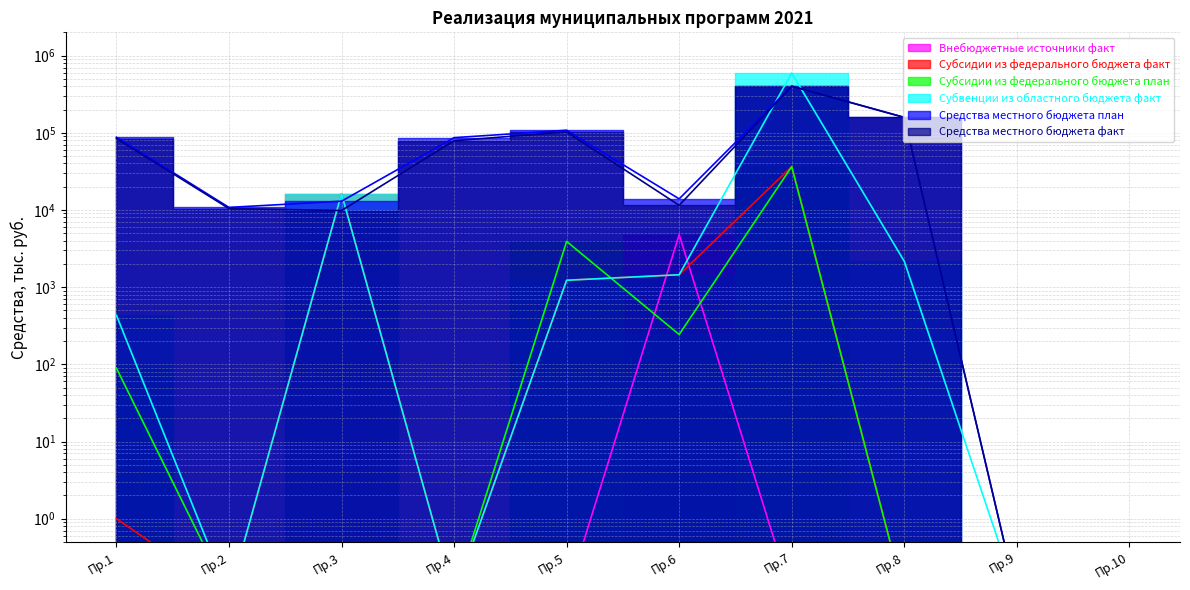

After their last crossing, which series has the higher values: Субвенции из областного бюджета факт or Средства местного бюджета план?

Средства местного бюджета план